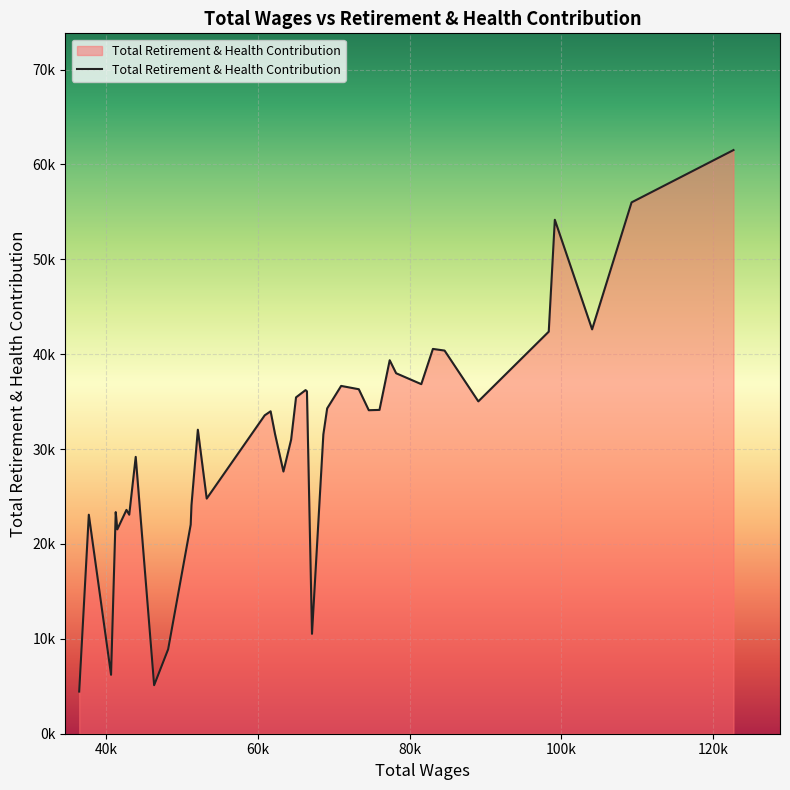

Does the chart have visible grid lines?

Yes